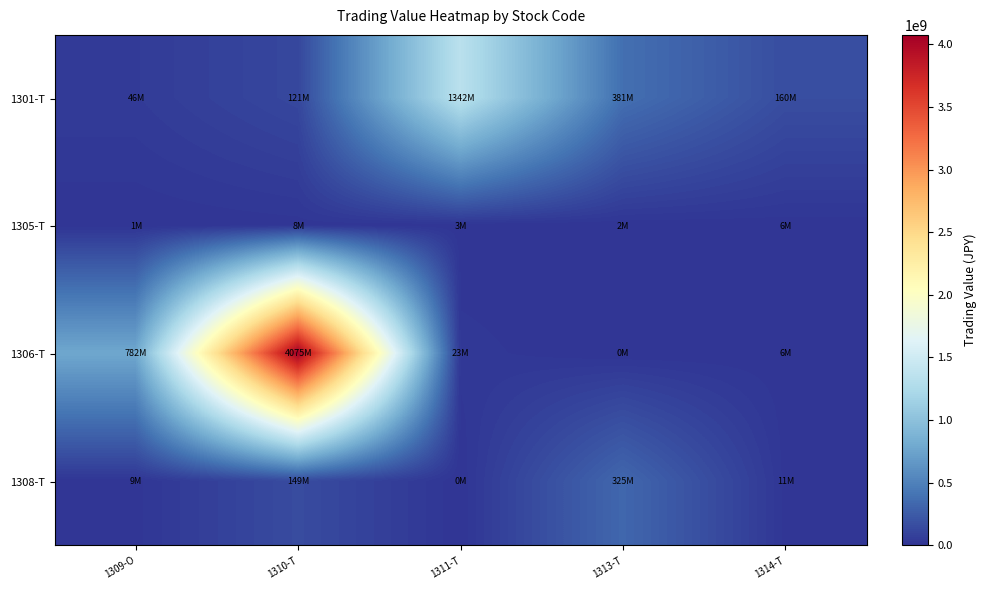

At which category is the sum across all series the highest?

1310-T